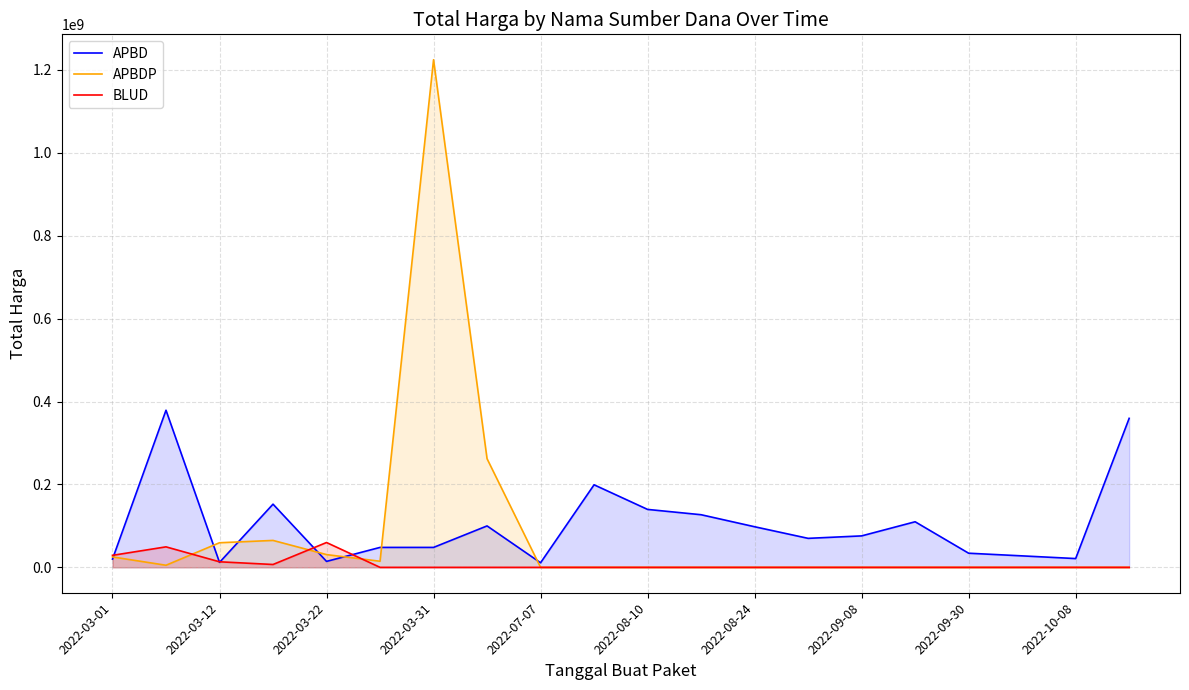

How many lines are shown in the chart?

3